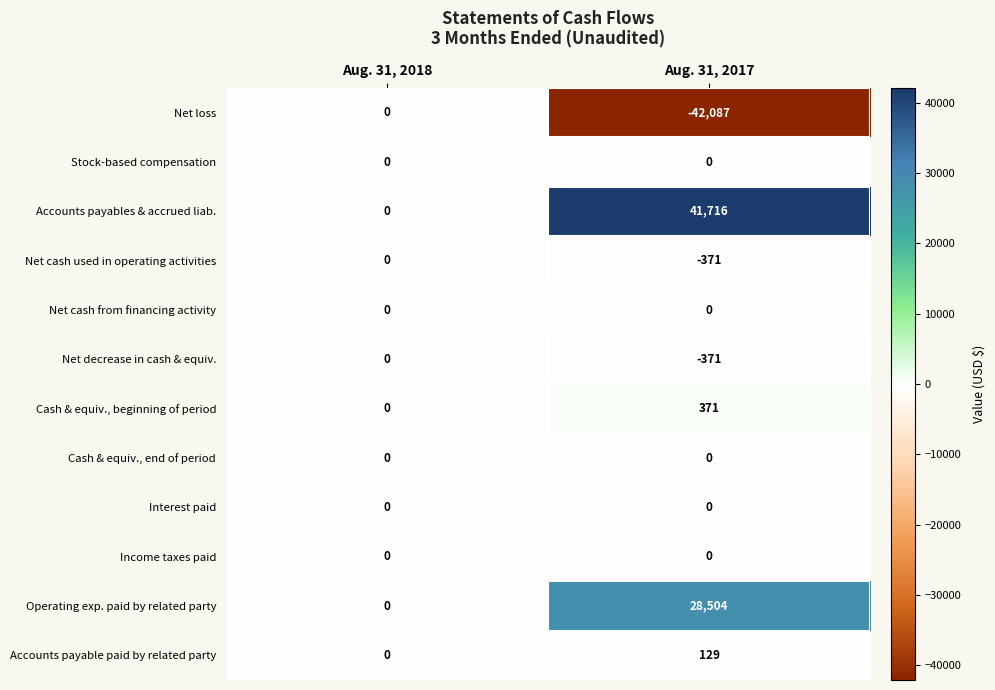

At which category is the sum across all series the highest?

Aug. 31, 2017